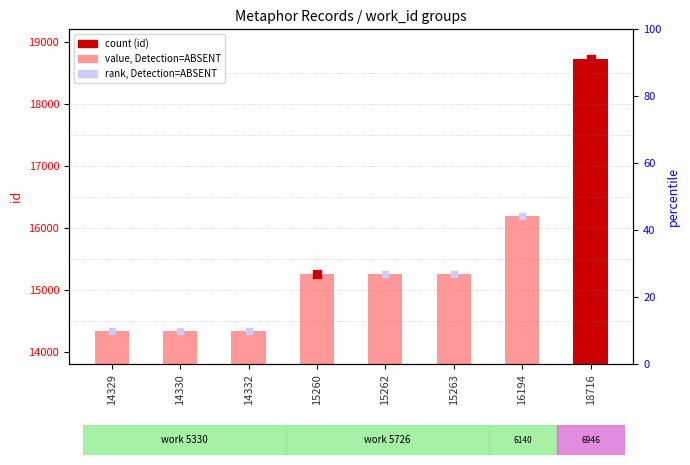

How many data points does each series have?

8